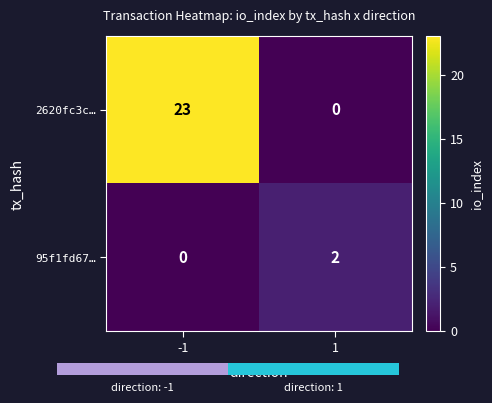

The value of 2620fc3c… at 1 is 0. True or false?

True